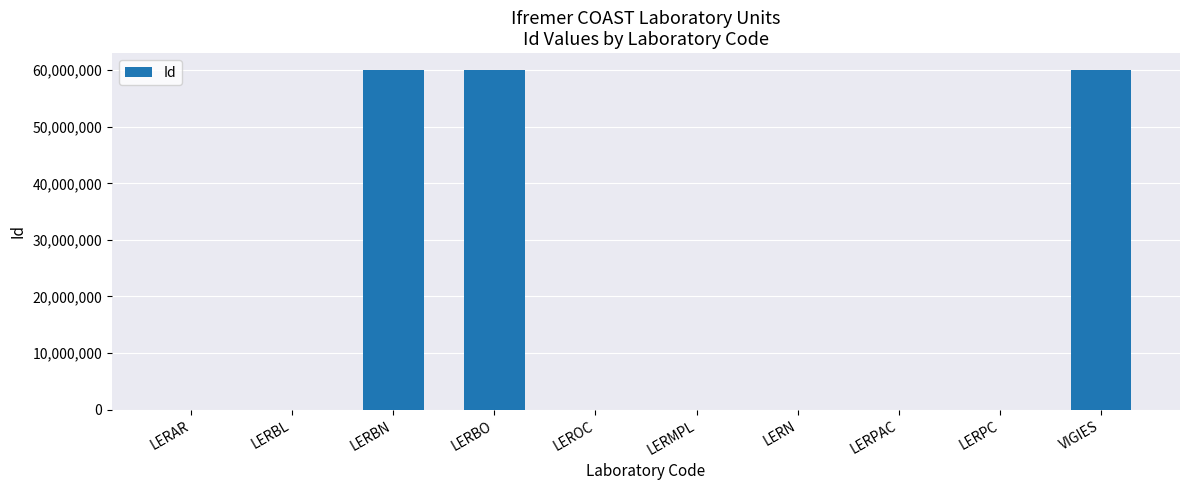

True or false: the data shows 60003103 at VIGIES.

True